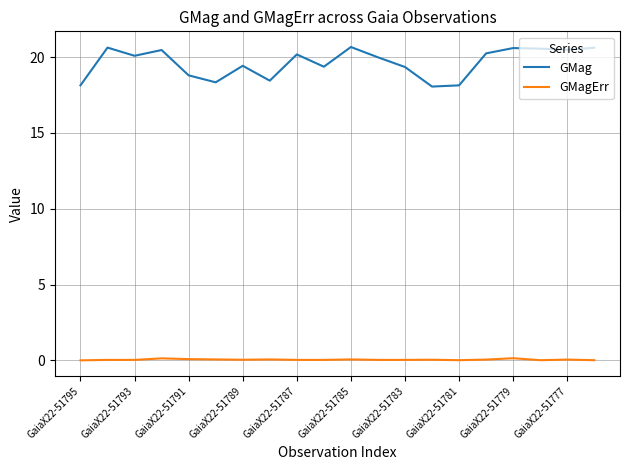

Which series has the widest spread of values?

GMag